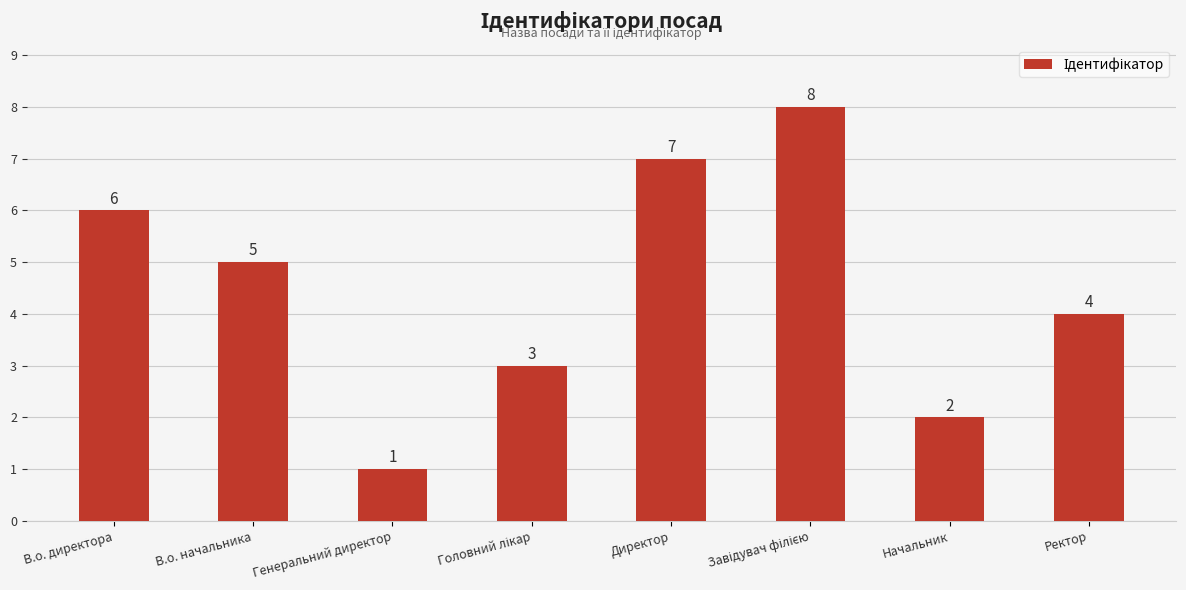

Is it true that the value at В.о. начальника is 5?

True